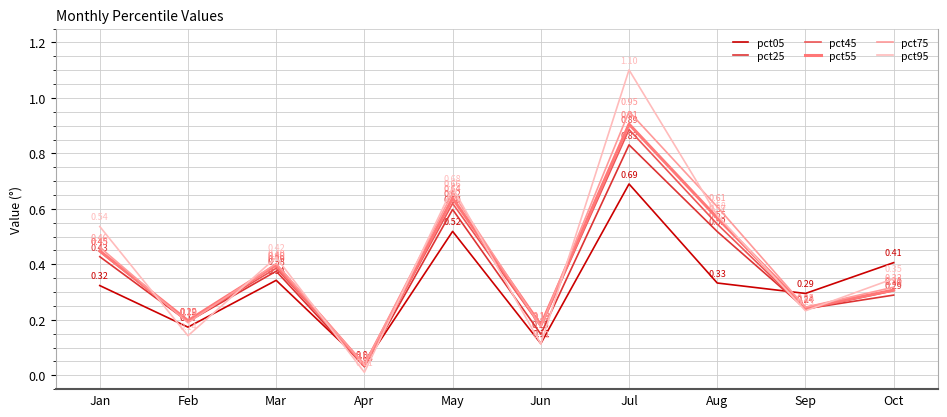

Which series has the largest range (max minus min)?

pct95